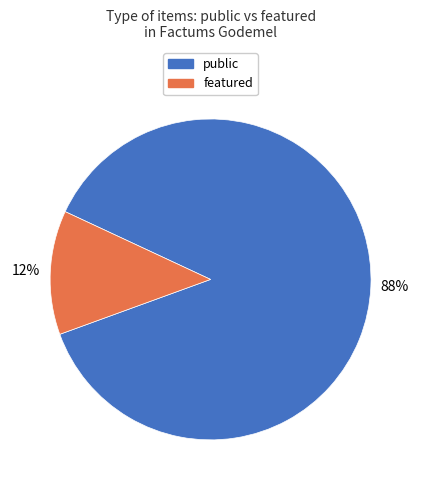

Is there a majority slice in this chart?

Yes